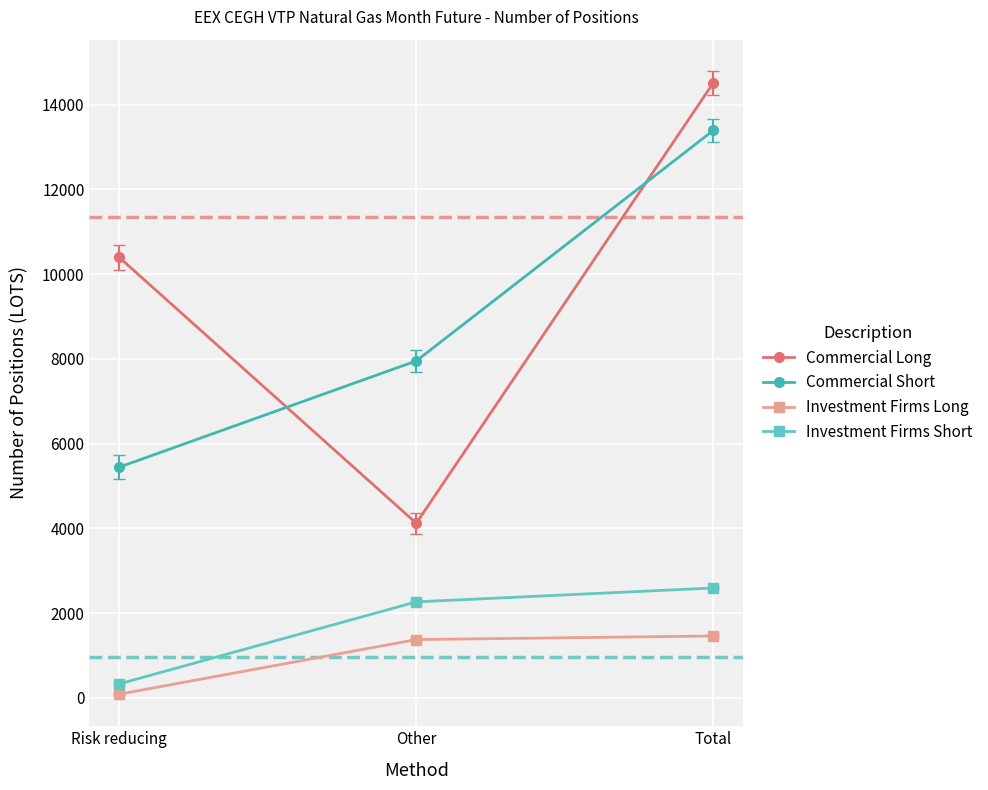

What are all the series names shown in the legend?

Commercial Long, Commercial Short, Investment Firms Long, Investment Firms Short